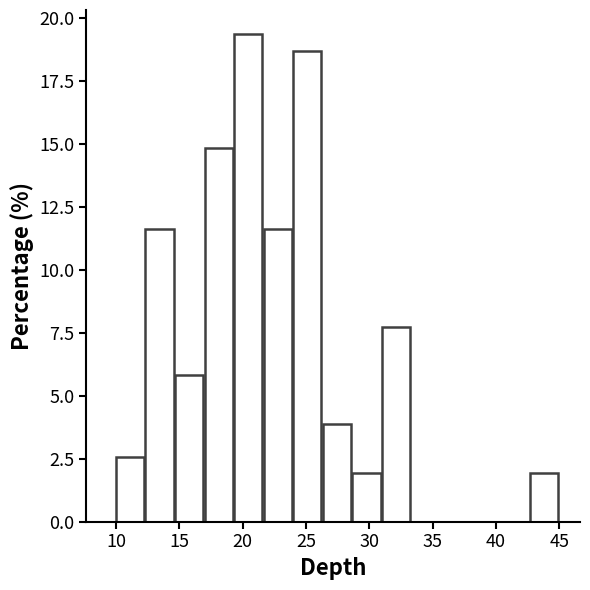

What is the height of the bar covering 17.0 to 19.5 on the x-axis? Neither the bar edges nor the heights are printed on the chart, so give them approximately, as read against the axes.

15.0